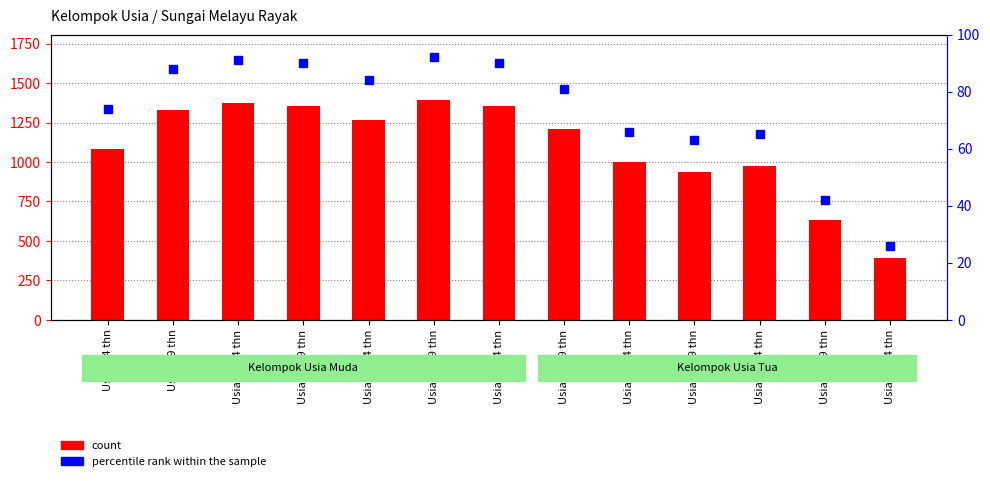

Does the chart contain stacked bars?

No